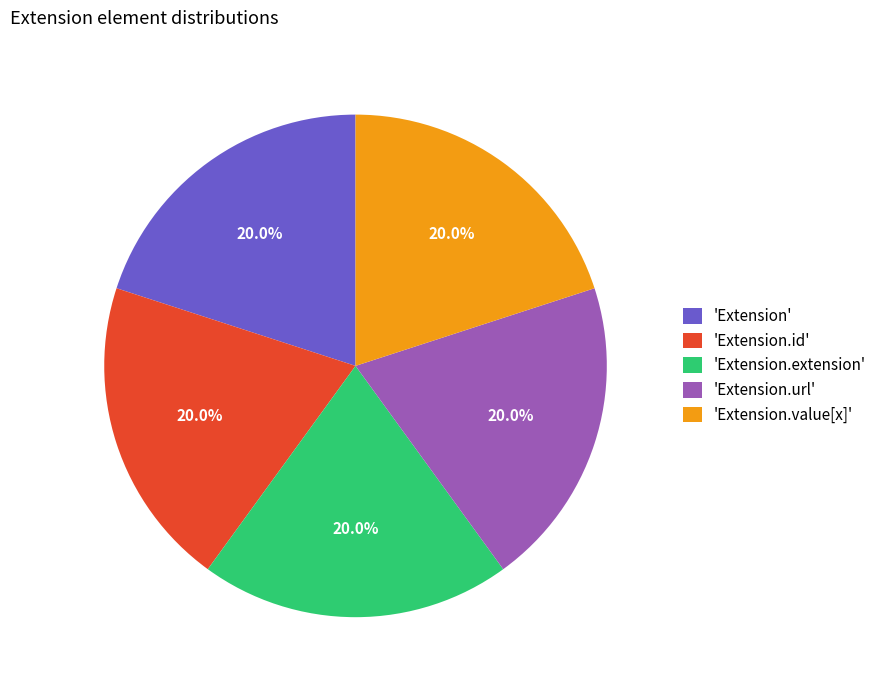

How much of the chart is everything except 'Extension.url'?

80.0%